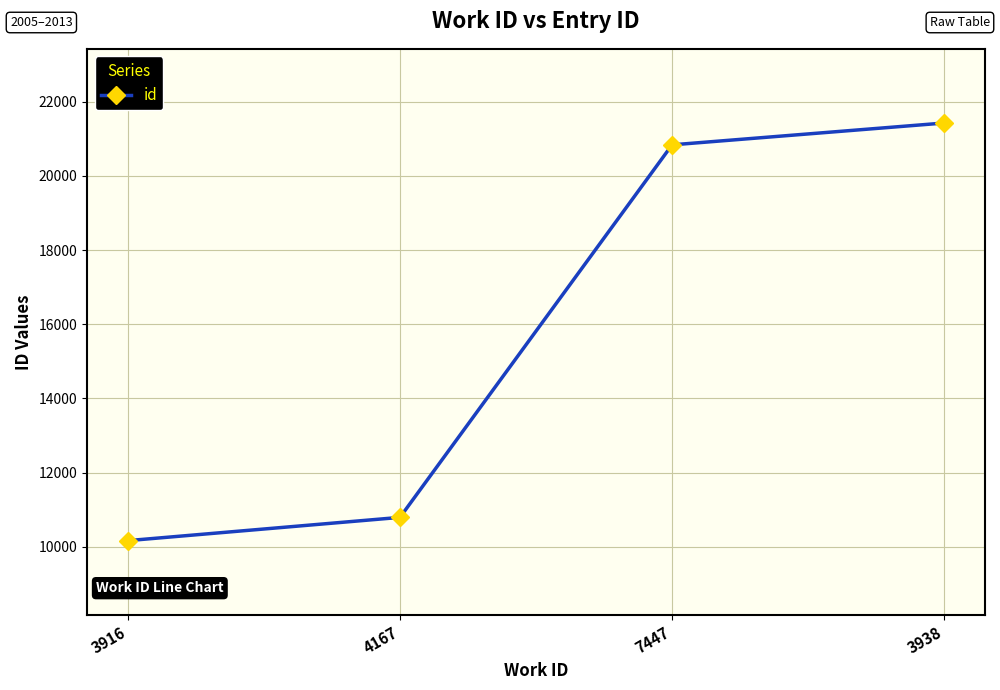

How many categories are shown in the chart?

4